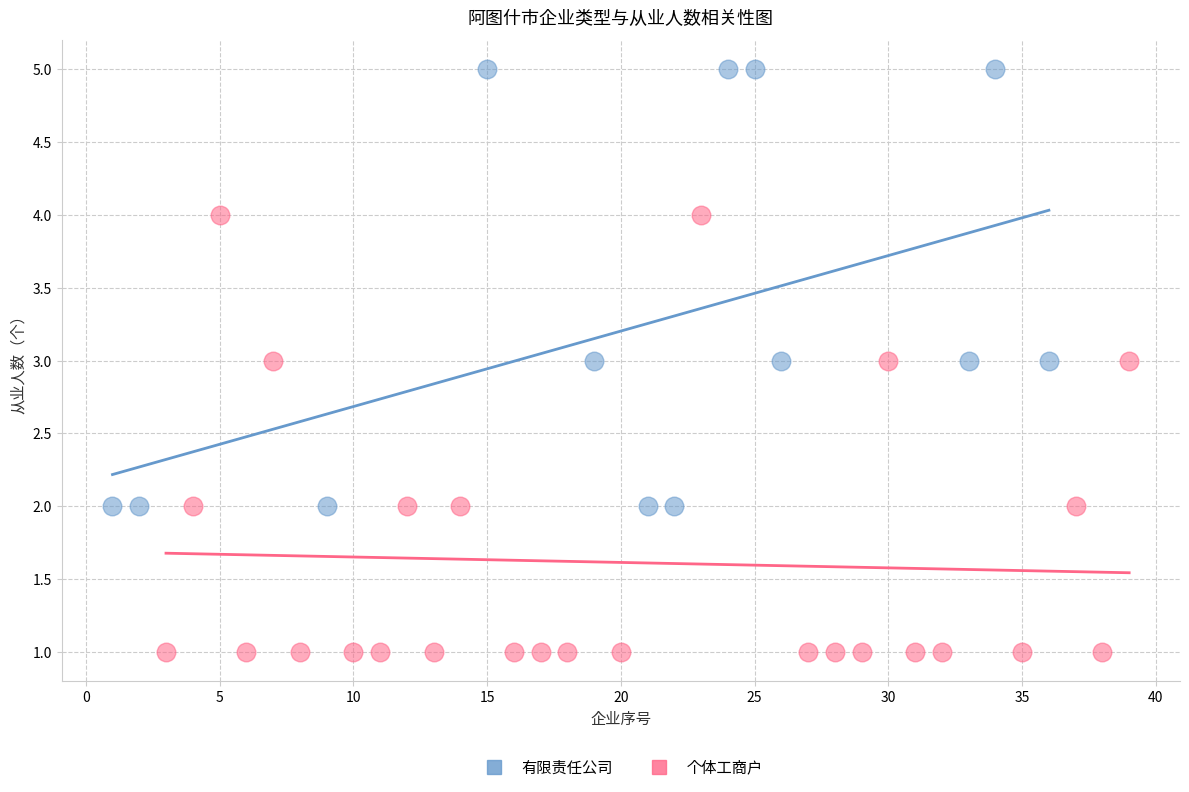

Which series contains the highest Y value?

有限责任公司